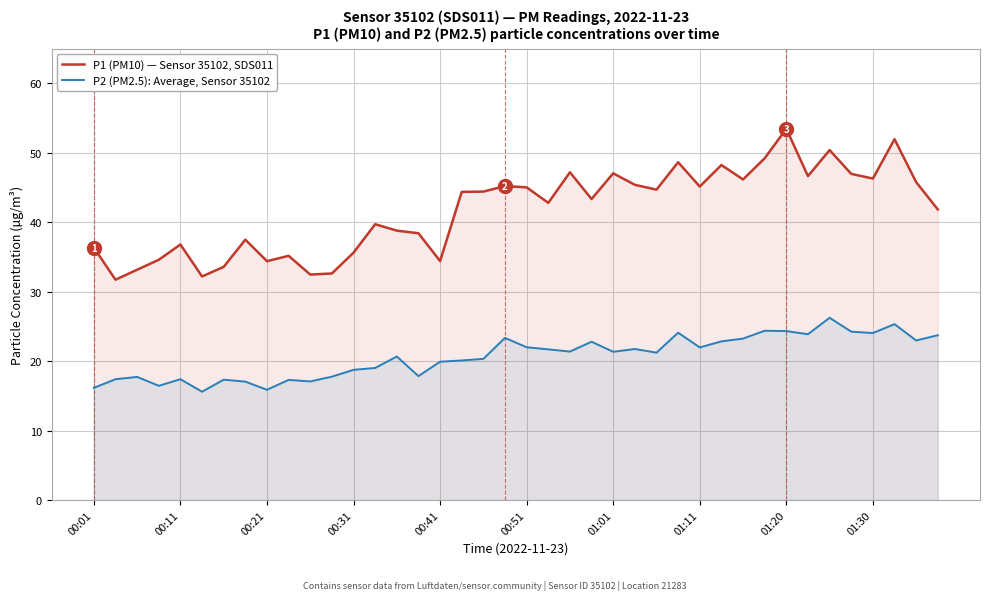

List the series in order of their peak value, highest first.

P1 (PM10) — Sensor 35102, SDS011, P2 (PM2.5): Average, Sensor 35102